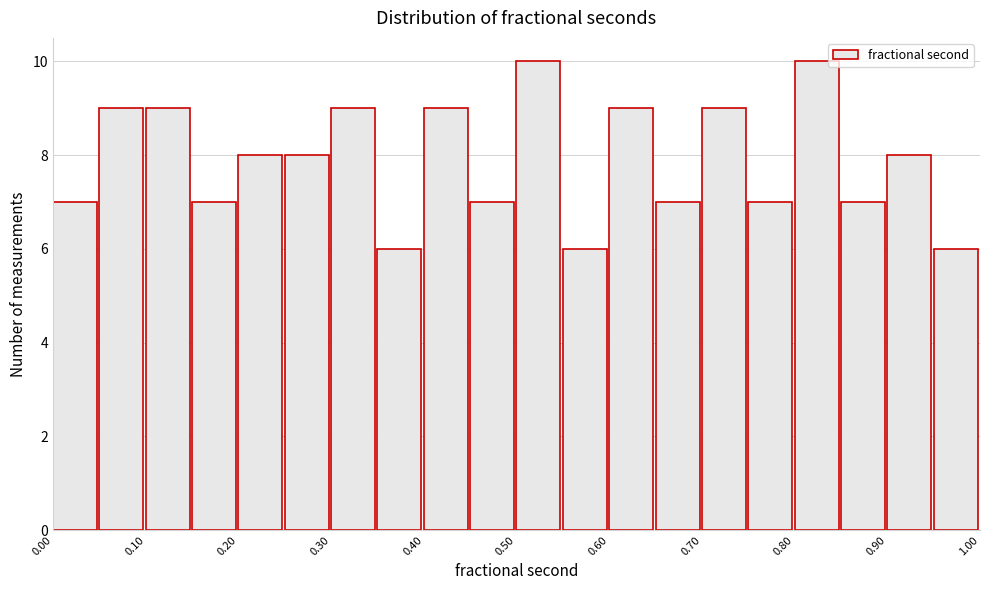

Reading left to right, list every bar in this chart as the range it spans on the x-axis followed by its height. The values are not printed on the chart, so give them approximately, as read against the axis.

0.00 to 0.05: 7
0.05 to 0.10: 9
0.10 to 0.15: 9
0.15 to 0.20: 7
0.20 to 0.25: 8
0.25 to 0.30: 8
0.30 to 0.35: 9
0.35 to 0.40: 6
0.40 to 0.45: 9
0.45 to 0.50: 7
0.50 to 0.55: 10
0.55 to 0.60: 6
0.60 to 0.65: 9
0.65 to 0.70: 7
0.70 to 0.75: 9
0.75 to 0.80: 7
0.80 to 0.85: 10
0.85 to 0.90: 7
0.90 to 0.95: 8
0.95 to 1.00: 6